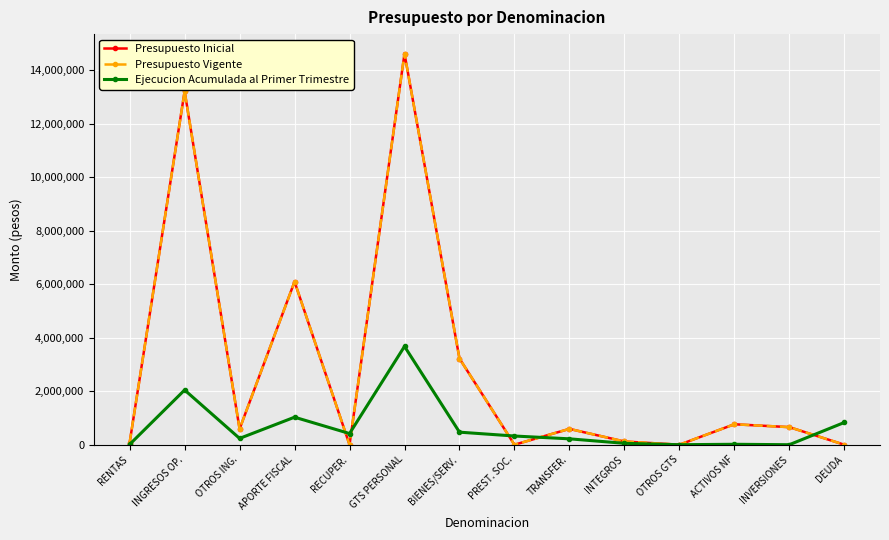

True or false: Presupuesto Inicial has more than 1 interior local peaks.

True